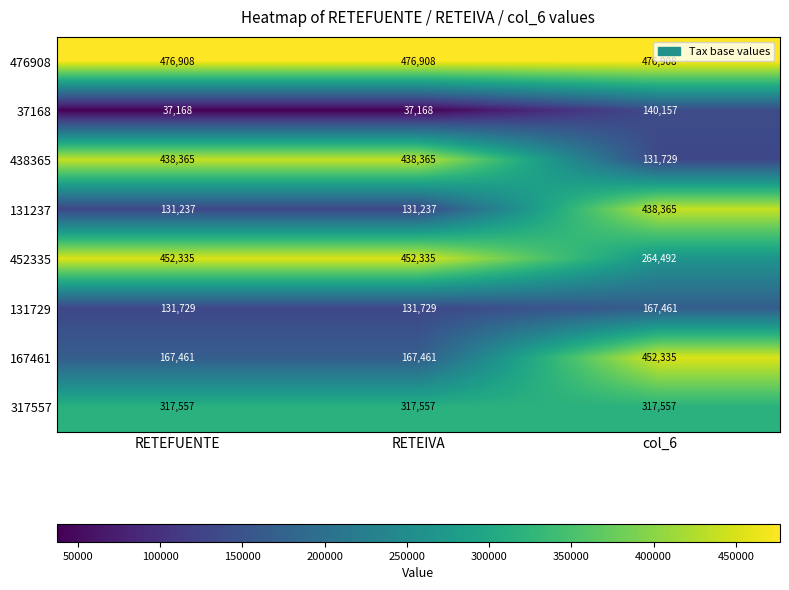

At col_6, list the series in order from largest to smallest.

476908, 167461, 131237, 317557, 452335, 131729, 37168, 438365